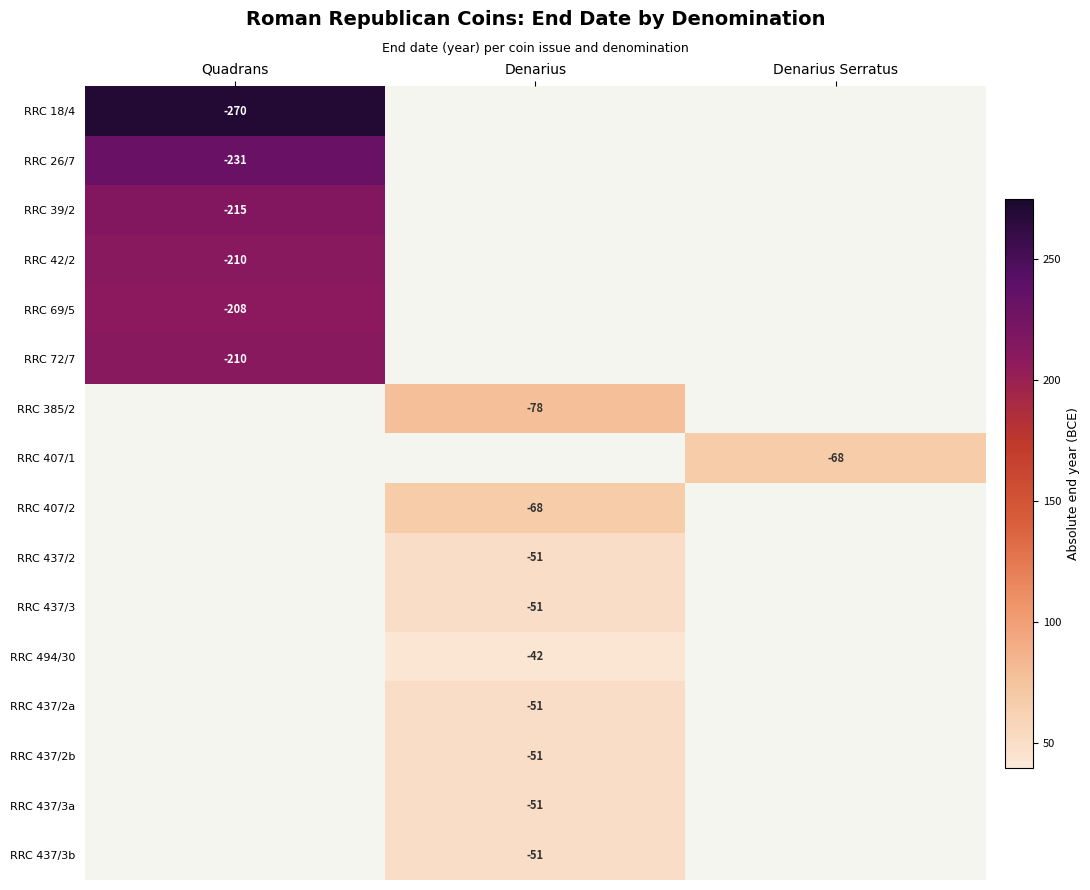

The value of RRC 437/2 at Denarius is -51. True or false?

True